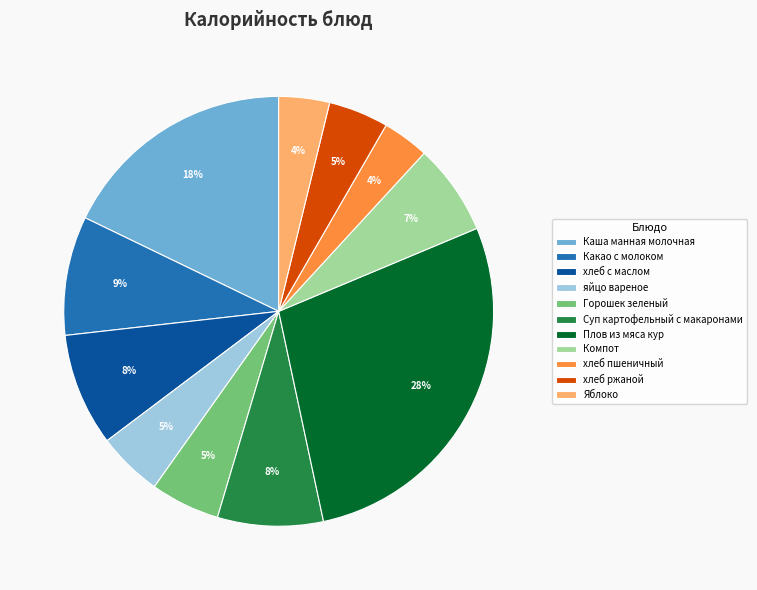

Between хлеб пшеничный and Какао с молоком, which is larger?

Какао с молоком